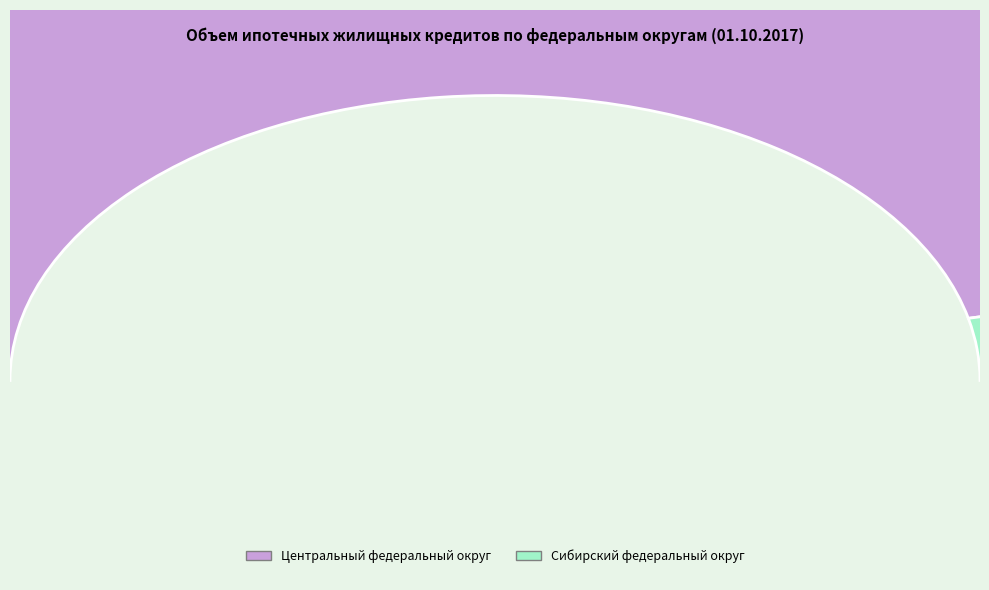

To the nearest percent, what portion does Сибирский федеральный округ represent?

7%